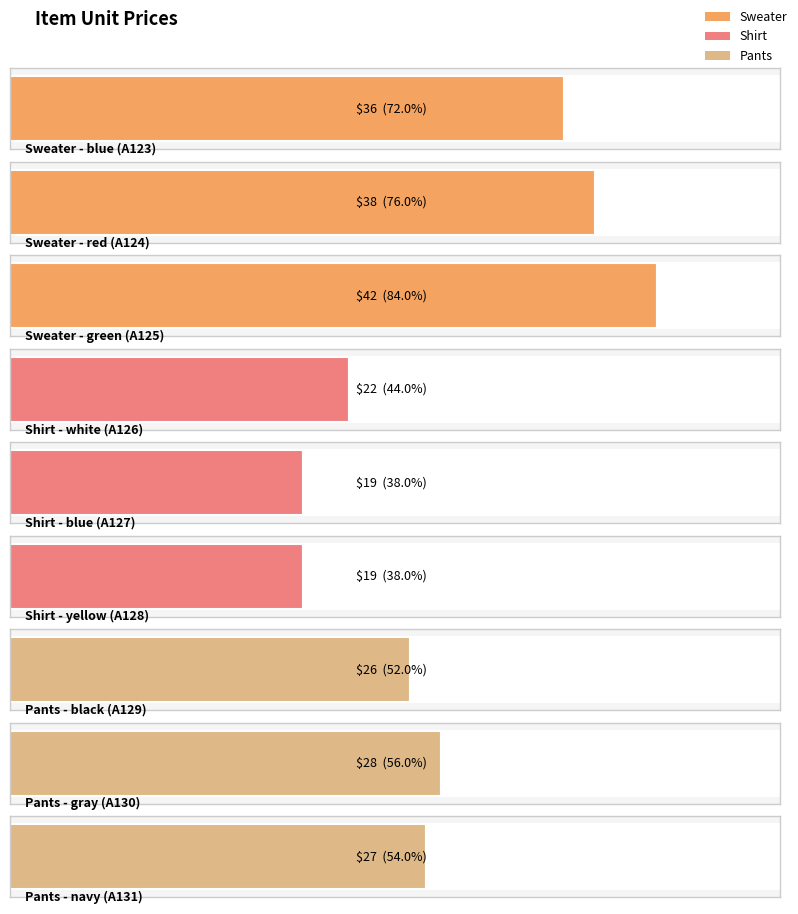

Reading left to right, what are all the values shown in this chart?

36	38	42	22	19	19	26	28	27